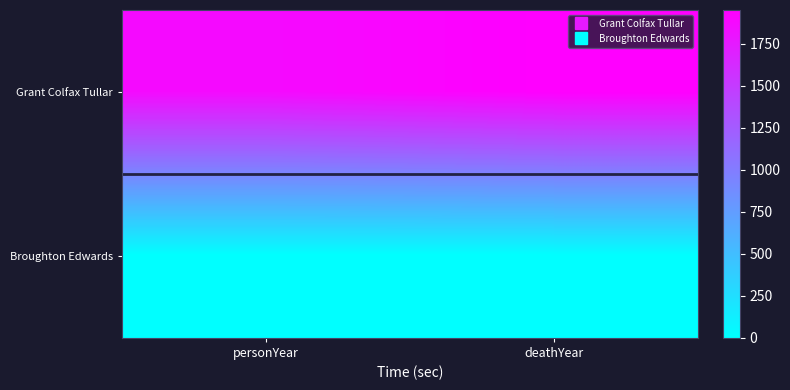

Reading left to right, list all the values displayed in this chart.

Grant Colfax Tullar: personYear=1869	deathYear=1950
Broughton Edwards: personYear=0	deathYear=0